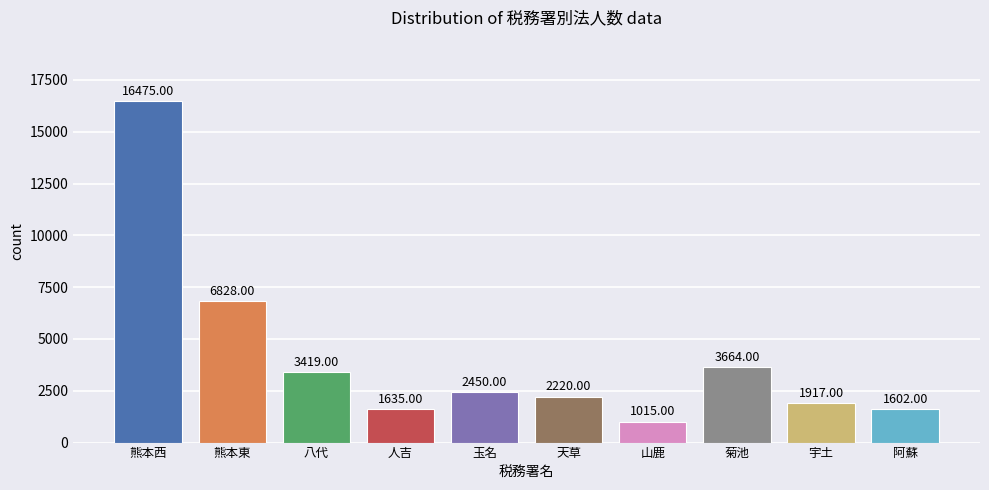

At which label does the data first exceed 2450?

熊本西